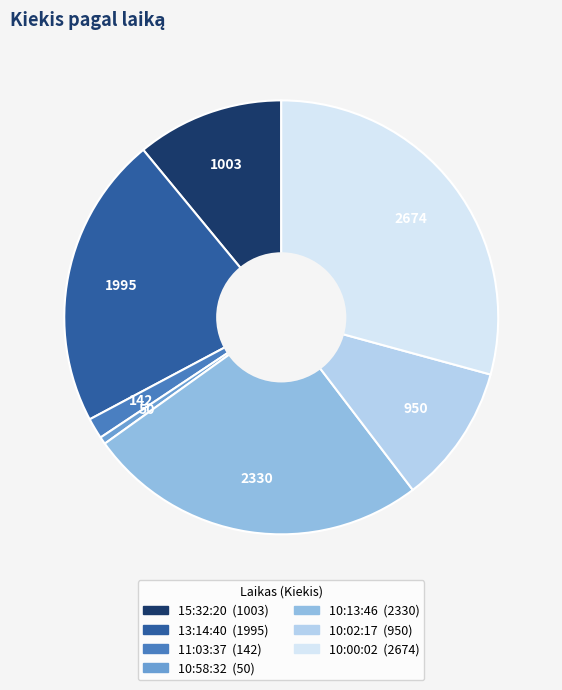

Rank the categories by value from highest to lowest.

10:00:02, 10:13:46, 13:14:40, 15:32:20, 10:02:17, 11:03:37, 10:58:32